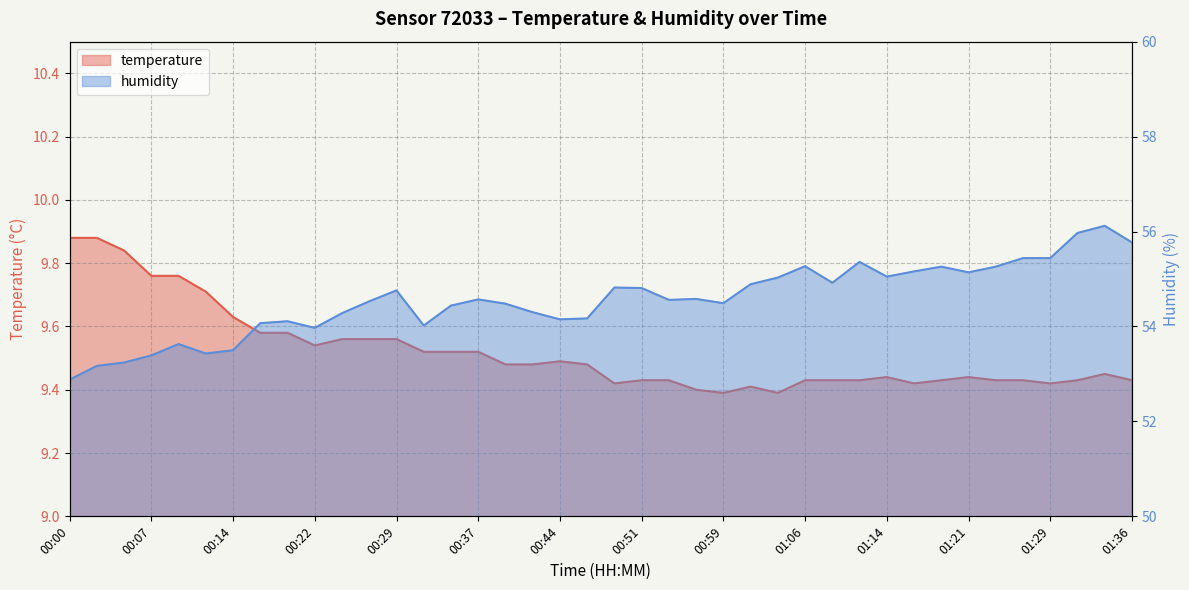

How many lines are shown in the chart?

2